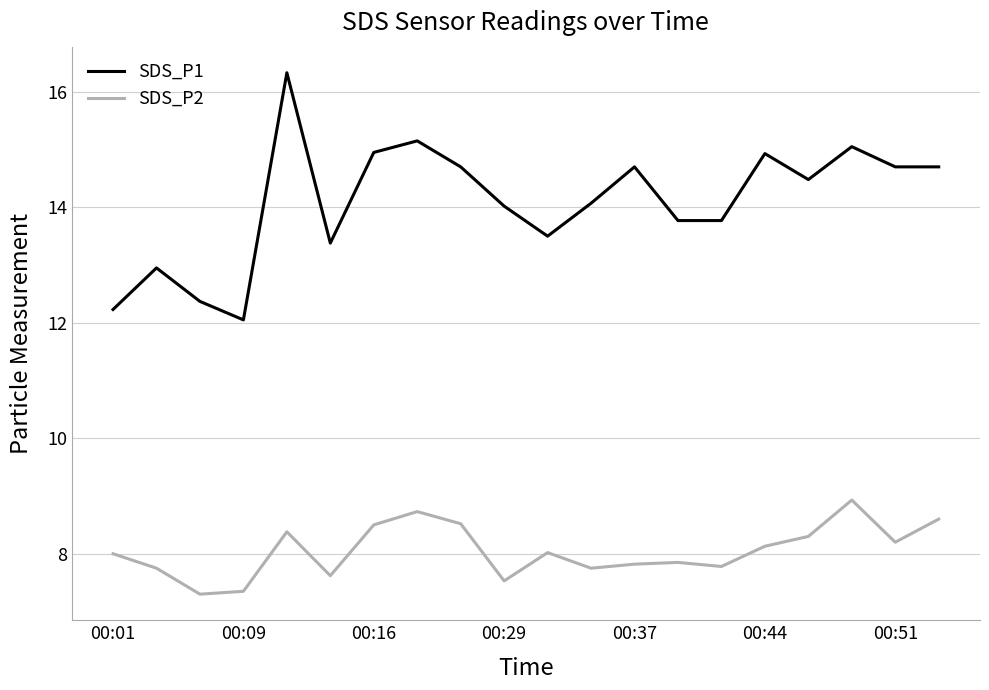

Does the chart have visible grid lines?

Yes